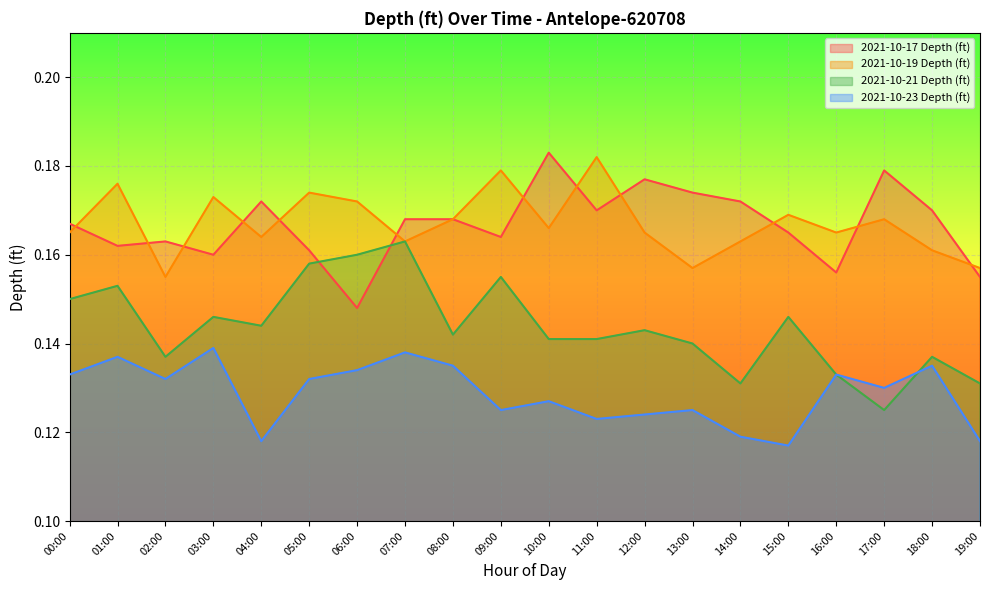

List the labels in order of 2021-10-19 Depth (ft) value, largest first.

11:00, 09:00, 01:00, 05:00, 03:00, 06:00, 15:00, 08:00, 17:00, 10:00, 00:00, 12:00, 16:00, 04:00, 07:00, 14:00, 18:00, 13:00, 19:00, 02:00